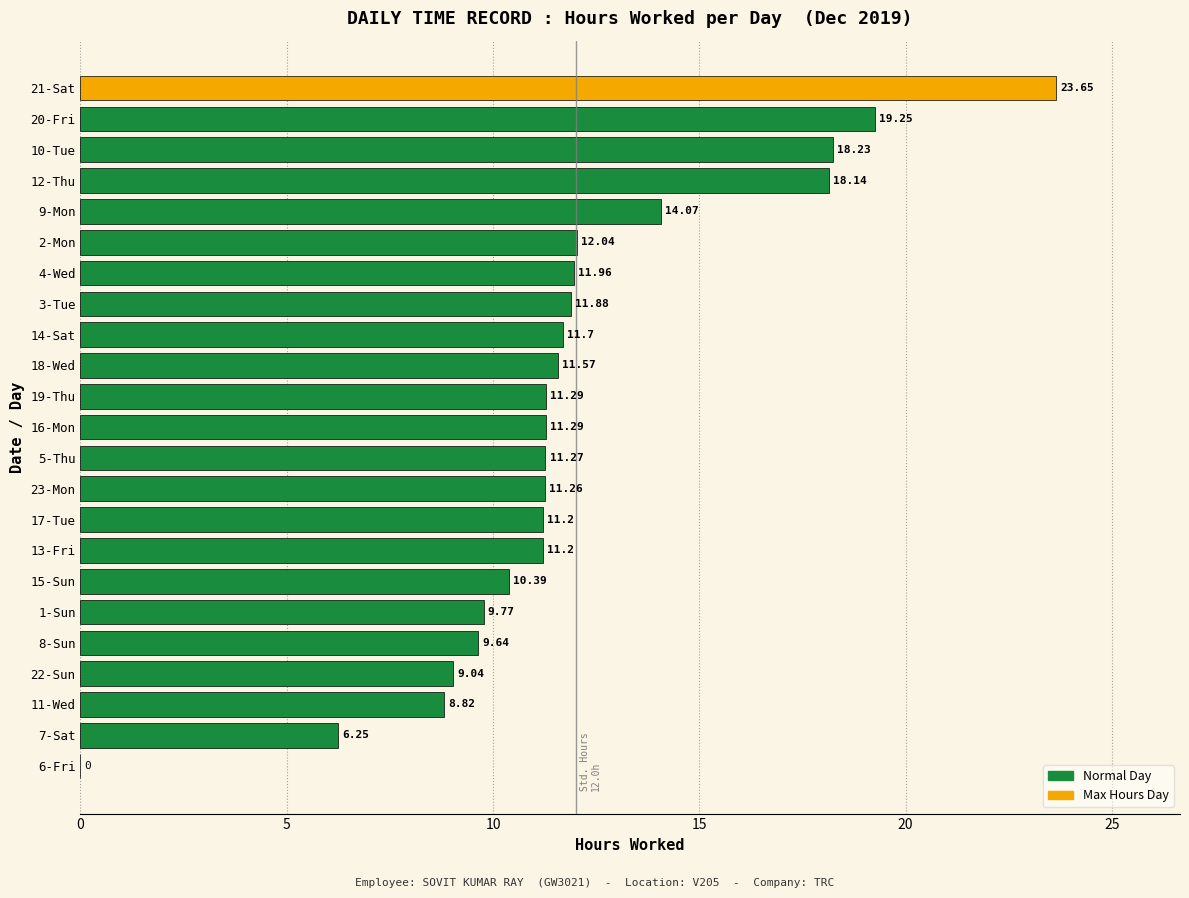

What is the sum of the values at 15-Sun and 9-Mon?

24.5